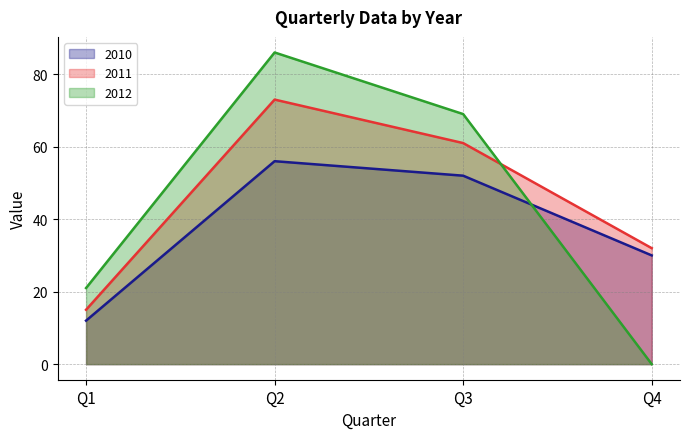

What is the average value of the 2011 series?

45